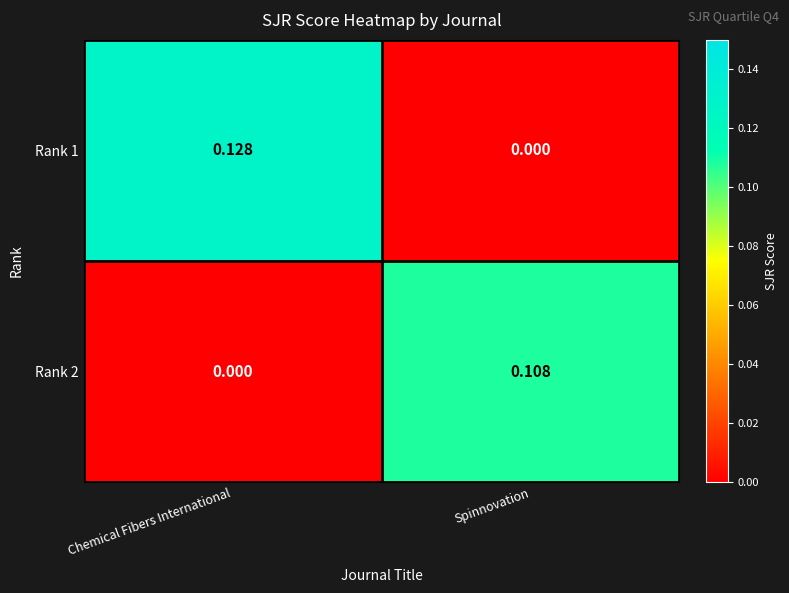

At which label is Rank 2 closest to 0?

Chemical Fibers International